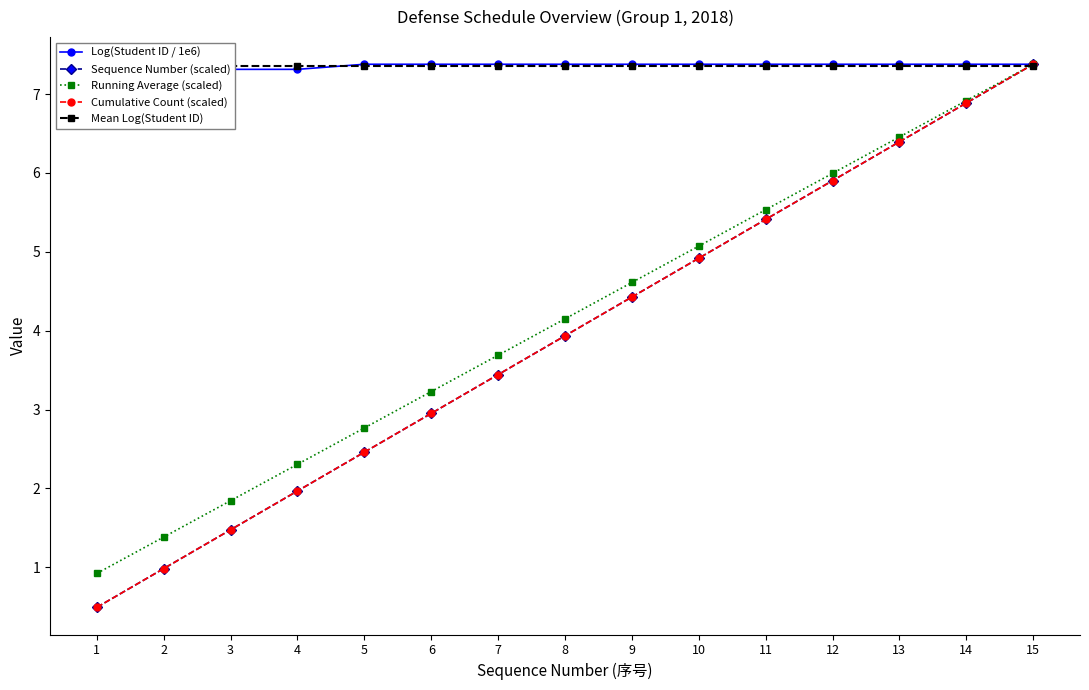

True or false: Running Average (scaled) has more than 0 interior local peaks.

False